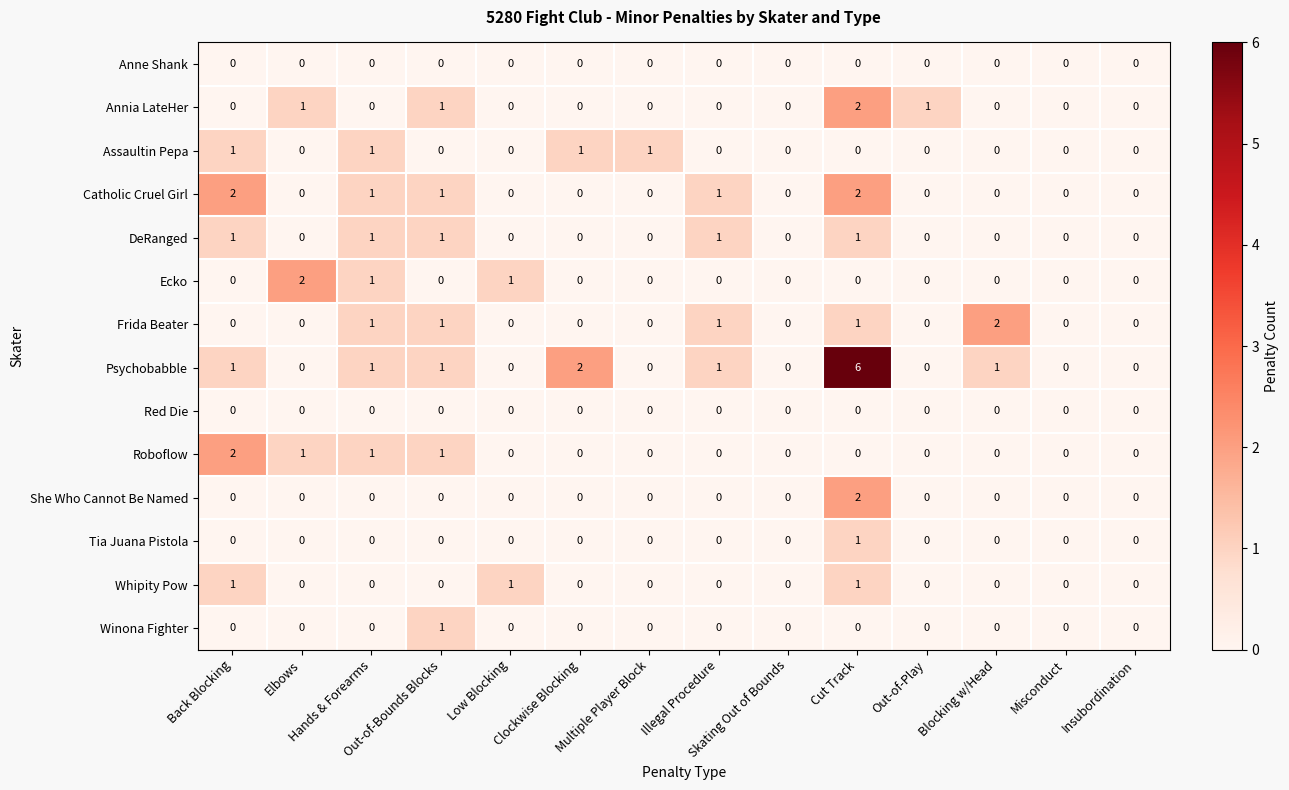

Which series has the largest total across all categories?

Psychobabble